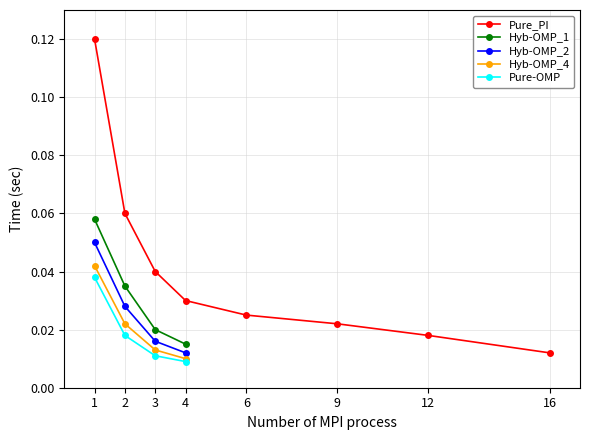

Count the number of data series in this chart.

5